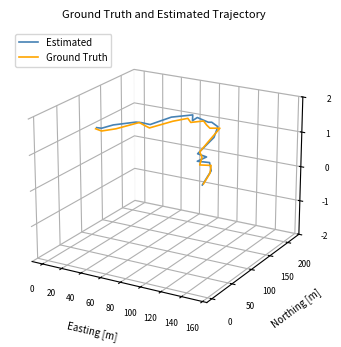

Does the chart have visible grid lines?

No